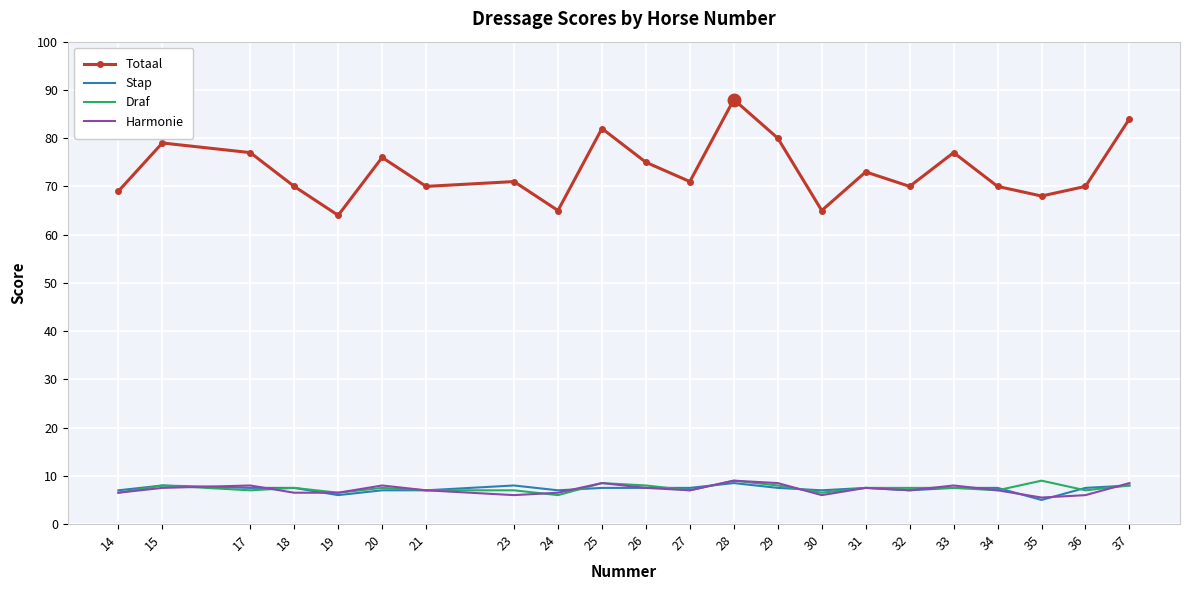

Reading left to right, what are all the values shown in this chart?

Totaal: 69.0	79.0	77.0	70.0	64.0	76.0	70.0	71.0	65.0	82.0	75.0	71.0	88.0	80.0	65.0	73.0	70.0	77.0	70.0	68.0	70.0	84.0
Stap: 7.0	8.0	7.5	7.5	6.0	7.0	7.0	8.0	7.0	7.5	7.5	7.5	8.5	7.5	7.0	7.5	7.0	7.5	7.5	5.0	7.5	8.0
Draf: 6.5	8.0	7.0	7.5	6.5	7.5	7.0	7.0	6.0	8.5	8.0	7.0	9.0	8.0	6.5	7.5	7.5	7.5	7.0	9.0	7.0	8.0
Harmonie: 6.5	7.5	8.0	6.5	6.5	8.0	7.0	6.0	6.5	8.5	7.5	7.0	9.0	8.5	6.0	7.5	7.0	8.0	7.0	5.5	6.0	8.5